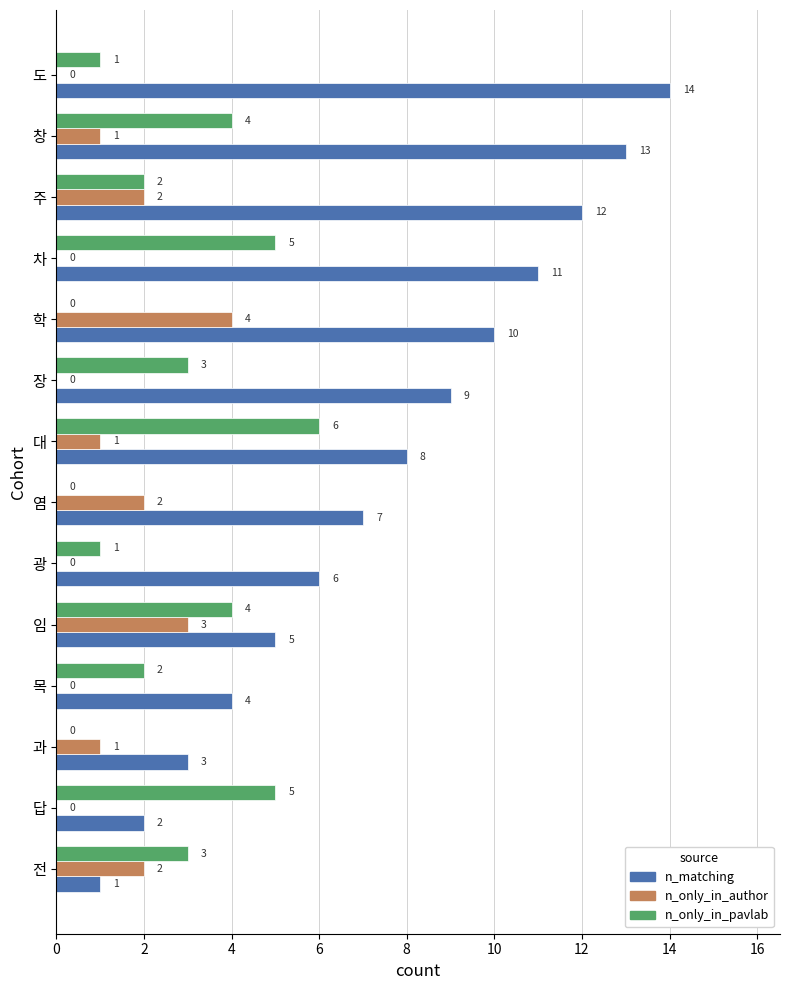

At which category does the chart reach its peak across all series?

도